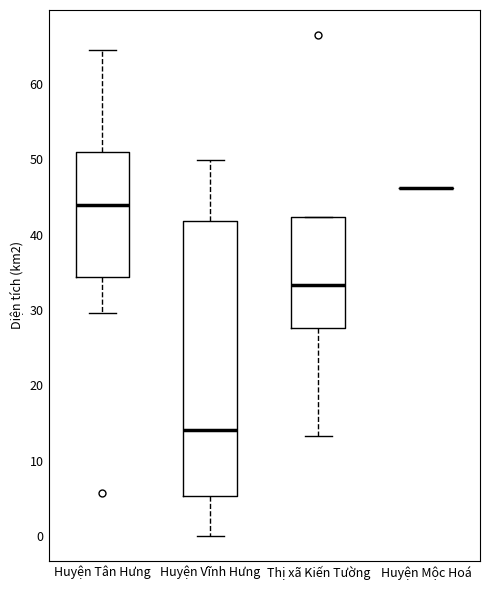

Reading left to right, read every box against the y-axis: the position of its median line, the range the box covers, and the ends of its whiskers. The values are not printed on the chart, so give them approximately, as read against the axis.

Huyện Tân Hưng: median 44, box 34 to 51, whiskers 30 to 64
Huyện Vĩnh Hưng: median 14, box 5 to 42, whiskers 0 to 50
Thị xã Kiến Tường: median 33, box 28 to 42, whiskers 13 to 42
Huyện Mộc Hoá: box collapsed to a line at 46, whiskers 46 to 46